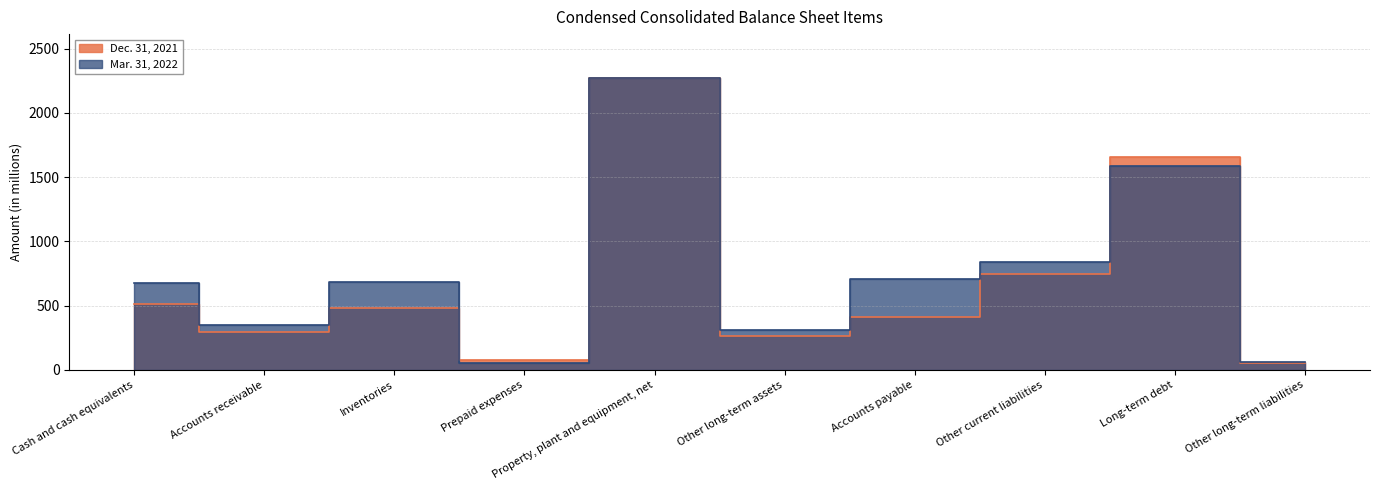

Rank the series by their maximum value, from lowest to highest.

Mar. 31, 2022, Dec. 31, 2021